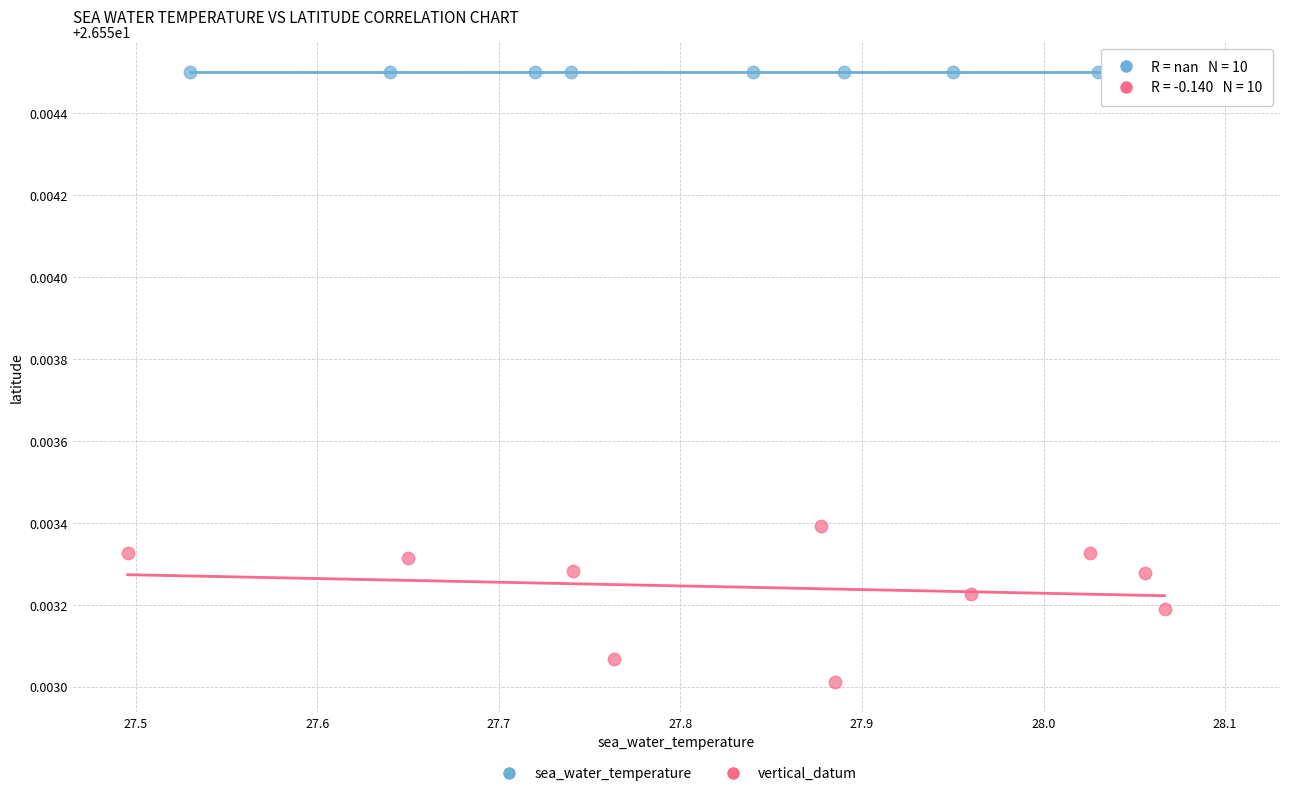

Which series reaches the minimum Y coordinate?

vertical_datum